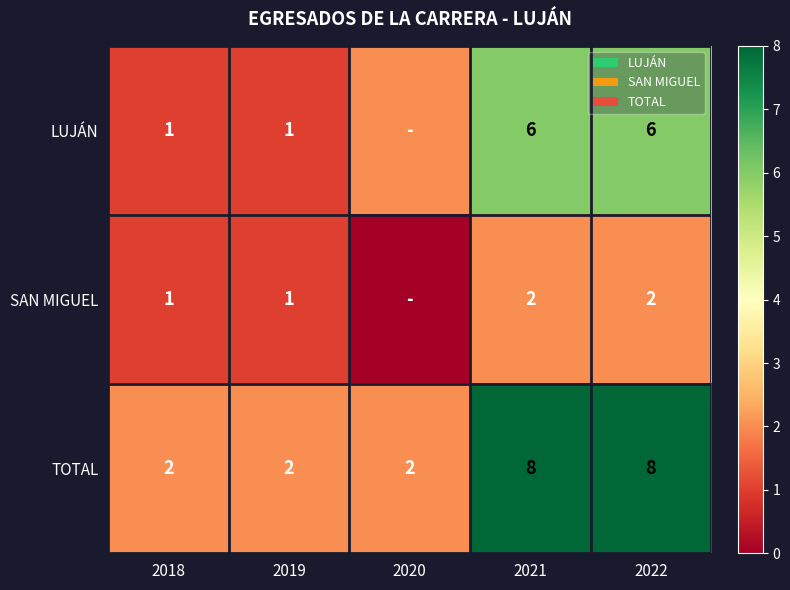

Which category has the lowest value in the LUJÁN series?

2018